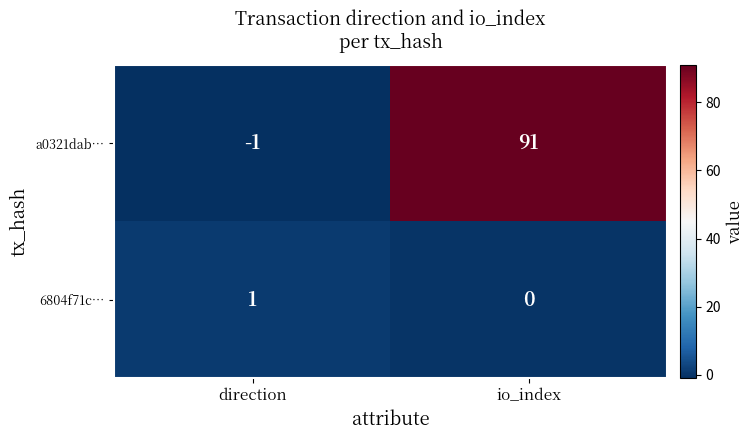

Rank the series by their maximum value, from lowest to highest.

6804f71c…, a0321dab…